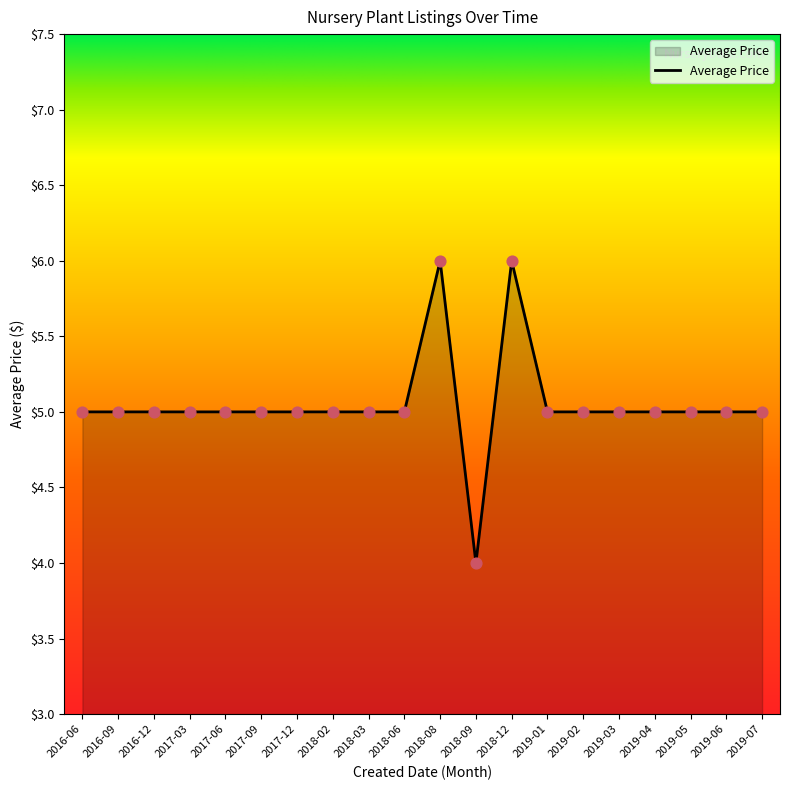

Approximately how many times larger is the value at 2018-12 compared to 2019-05?

1.2